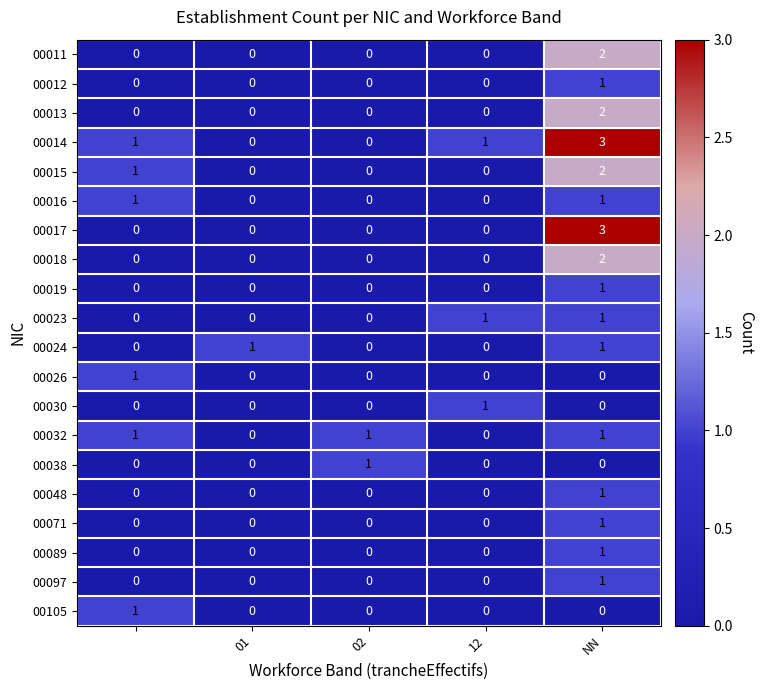

What is the maximum value shown in the chart?

3